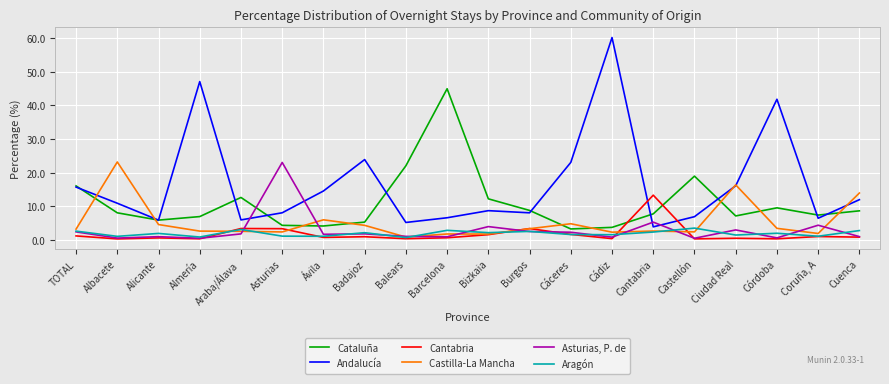

Which label corresponds to the largest value in the chart?

Cádiz